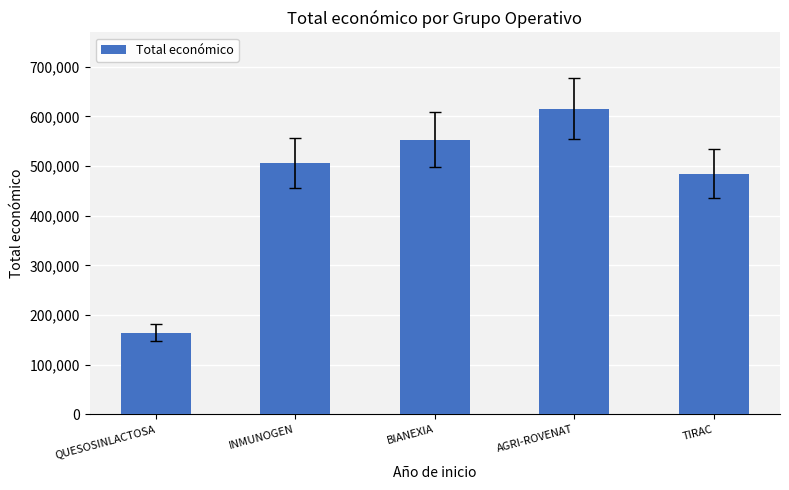

Are the bars horizontal?

No